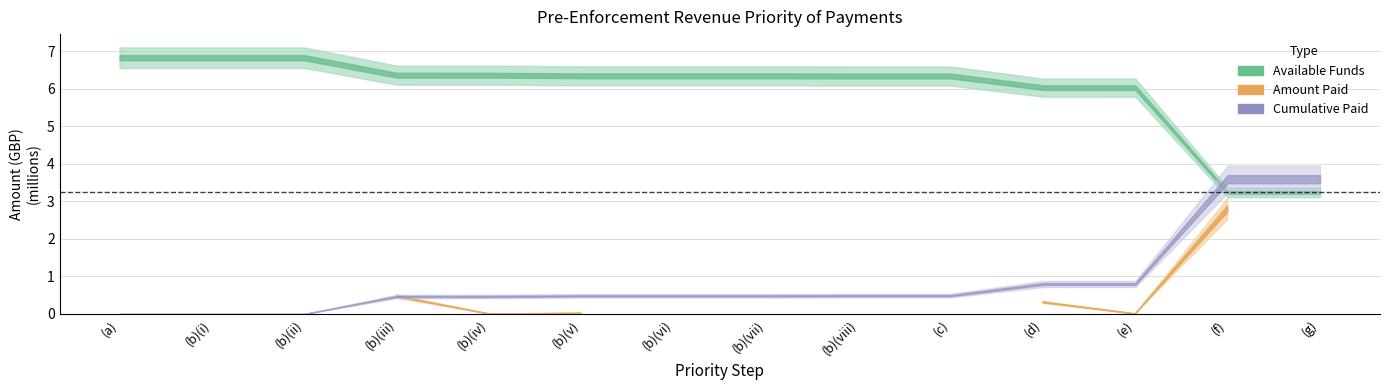

Is this an area chart (filled region under the line)?

No